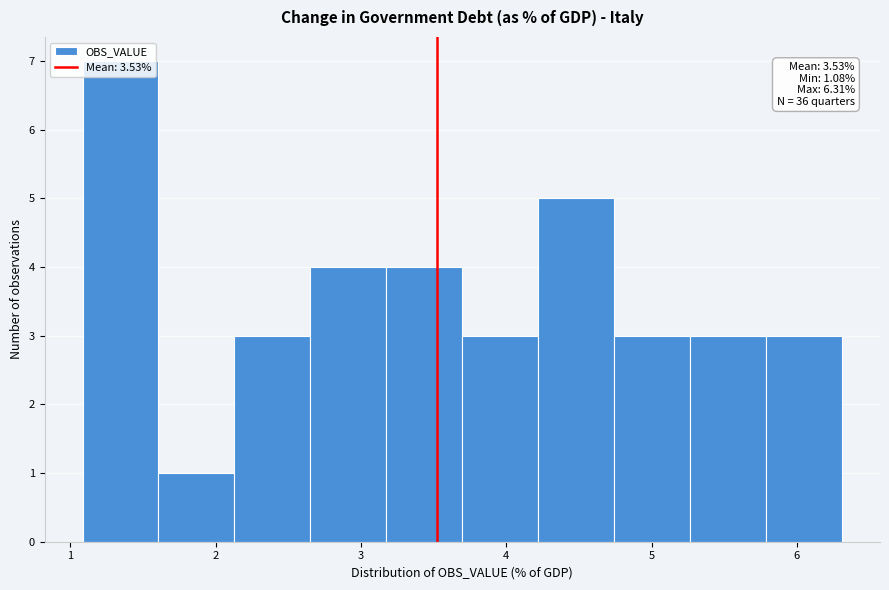

Which range on the x-axis has the tallest bar?

1.1 to 1.6